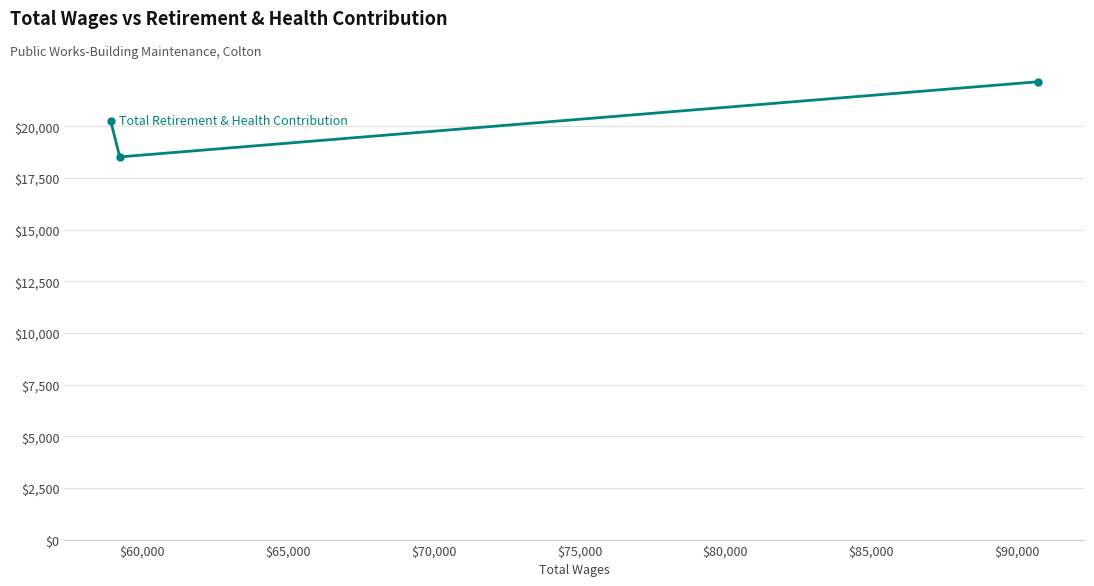

How many values exceed 20262?

1